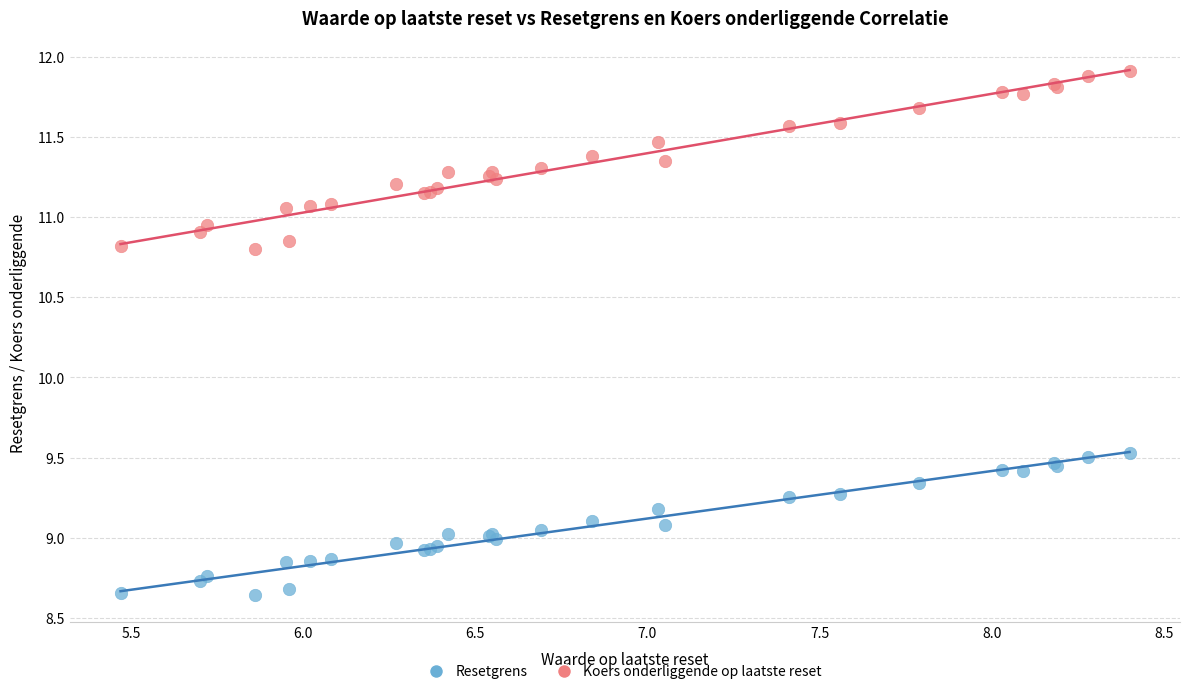

Which series contains the highest Y value?

Koers onderliggende op laatste reset